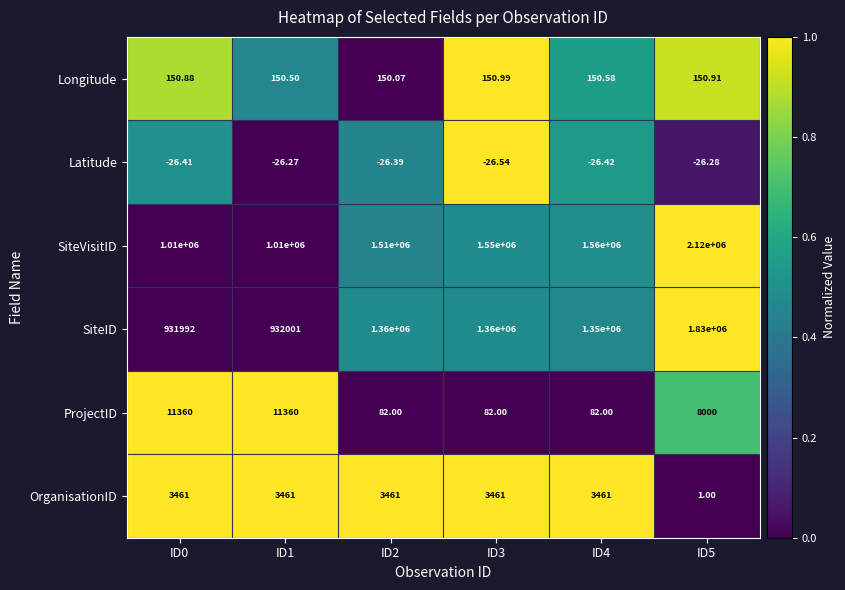

Which series changed the most between ID0 and ID1?

SiteID